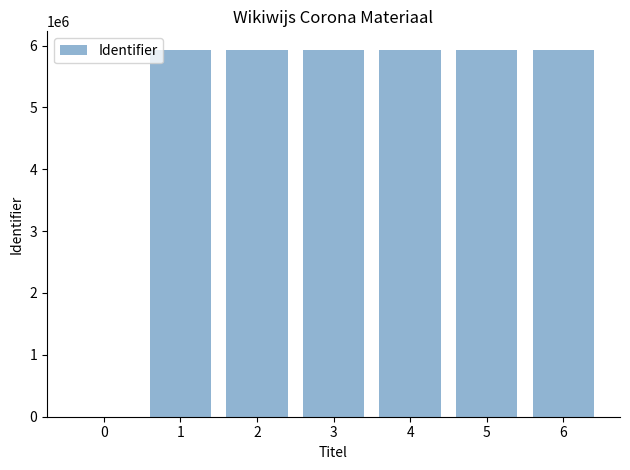

The value at 4 is 5931722. True or false?

True